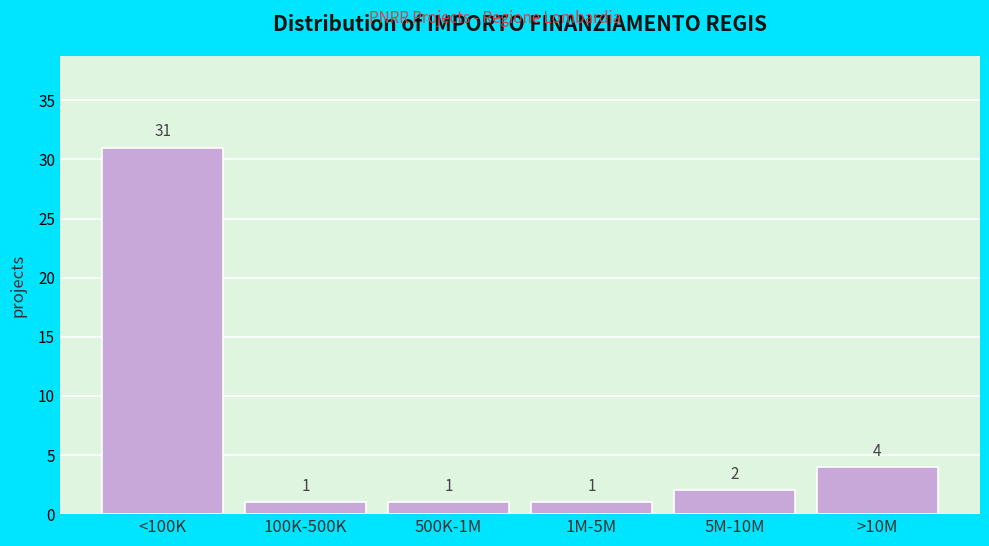

Reading left to right, transcribe all the data shown in this chart.

<100K=31	100K-500K=1	500K-1M=1	1M-5M=1	5M-10M=2	>10M=4